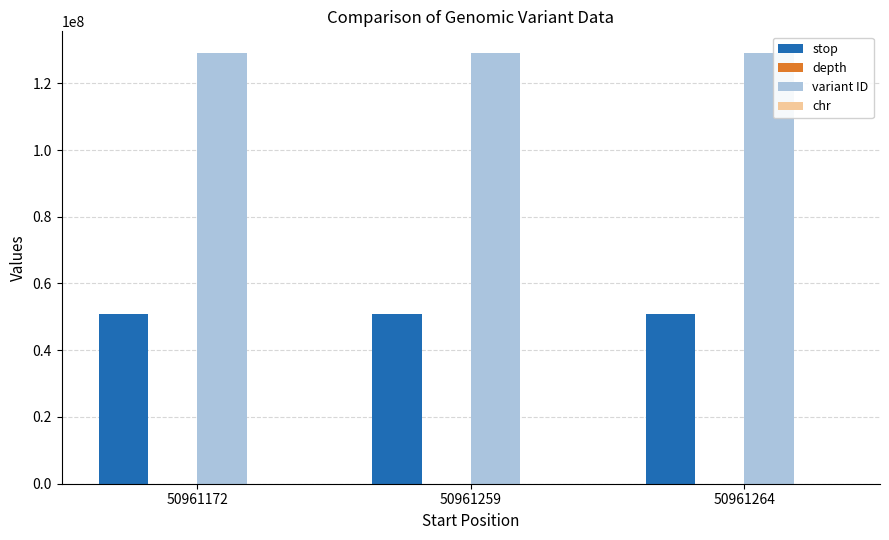

Is the value of stop at 50961259 greater than the value of variant ID at 50961259?

No